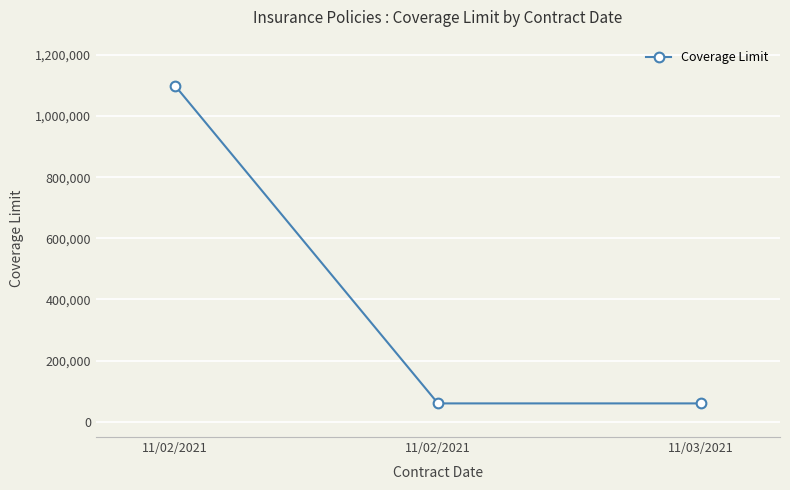

Rank the categories by value from highest to lowest.

11/02/2021, 11/02/2021, 11/03/2021